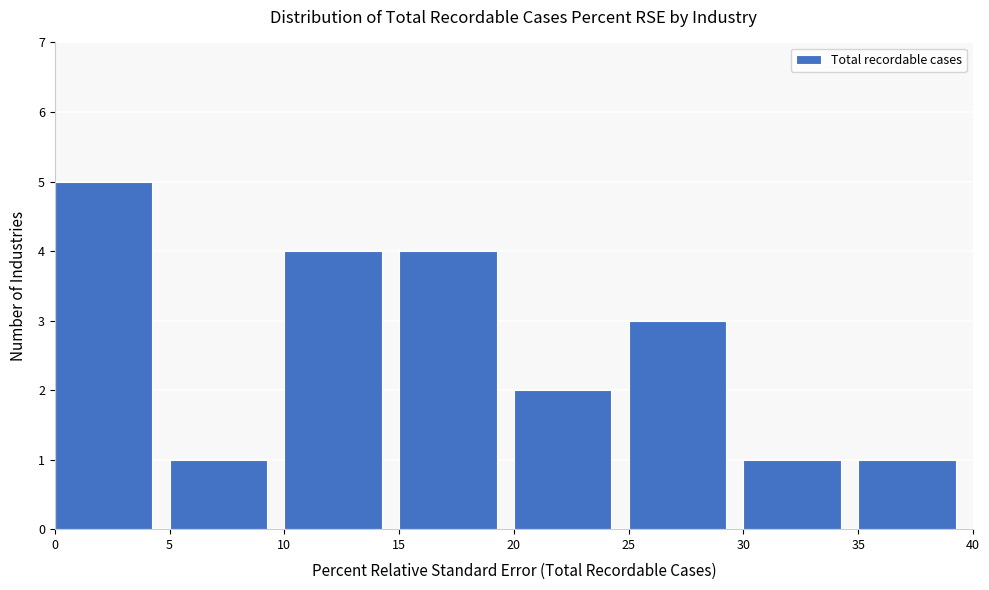

Reading left to right, transcribe this chart: for each bar, give the range it covers on the x-axis and its height. The values are not printed on the chart, so give them approximately, as read against the axis.

0 to 5: 5
5 to 10: 1
10 to 15: 4
15 to 20: 4
20 to 25: 2
25 to 30: 3
30 to 35: 1
35 to 40: 1